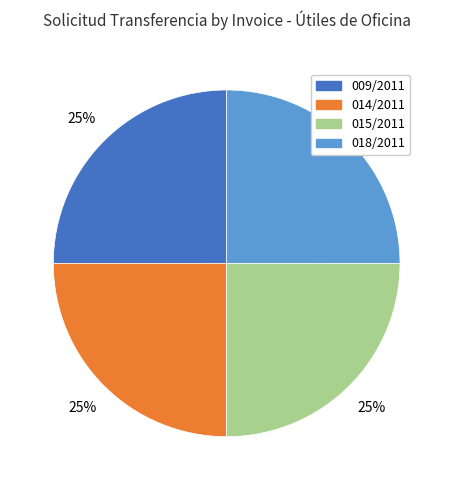

To the nearest percent, what percentage of the pie is 014/2011?

25%